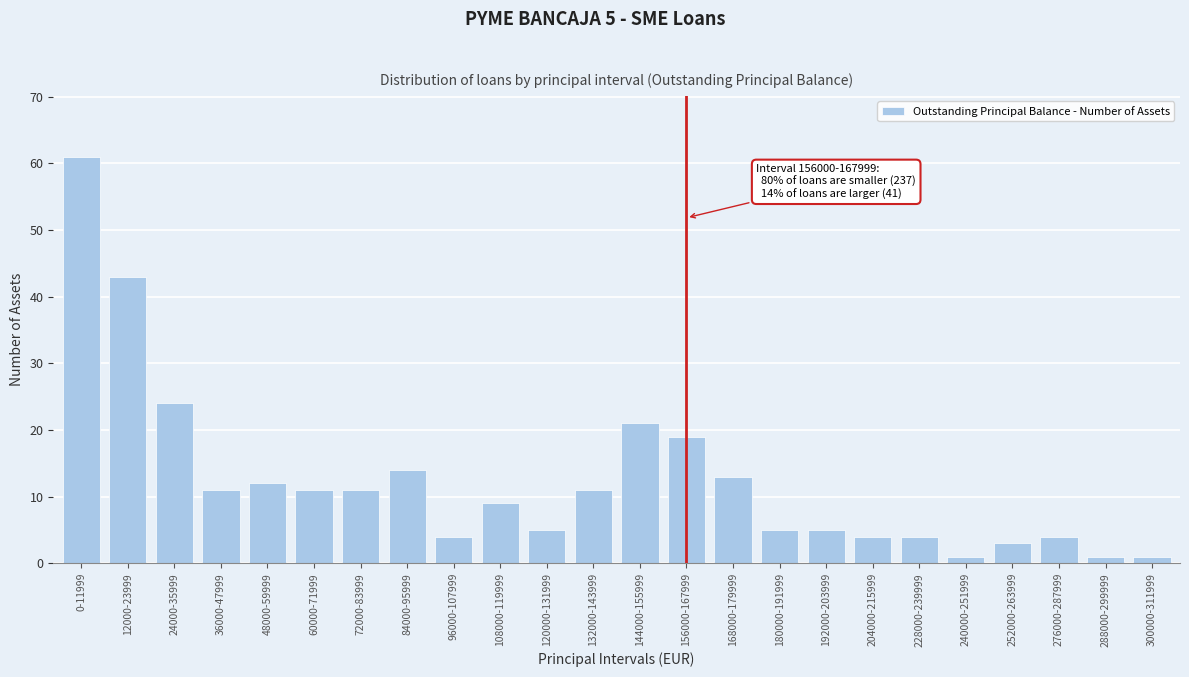

Reading left to right, list all the values displayed in this chart.

0-11999=61	12000-23999=43	24000-35999=24	36000-47999=11	48000-59999=12	60000-71999=11	72000-83999=11	84000-95999=14	96000-107999=4	108000-119999=9	120000-131999=5	132000-143999=11	144000-155999=21	156000-167999=19	168000-179999=13	180000-191999=5	192000-203999=5	204000-215999=4	228000-239999=4	240000-251999=1	252000-263999=3	276000-287999=4	288000-299999=1	300000-311999=1